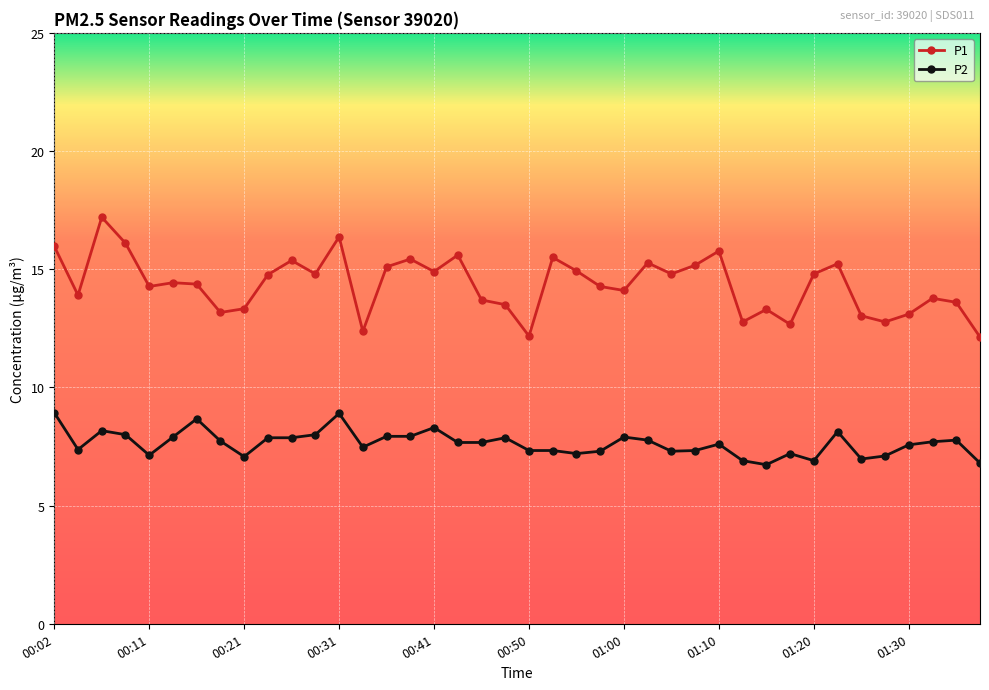

How many lines are shown in the chart?

2